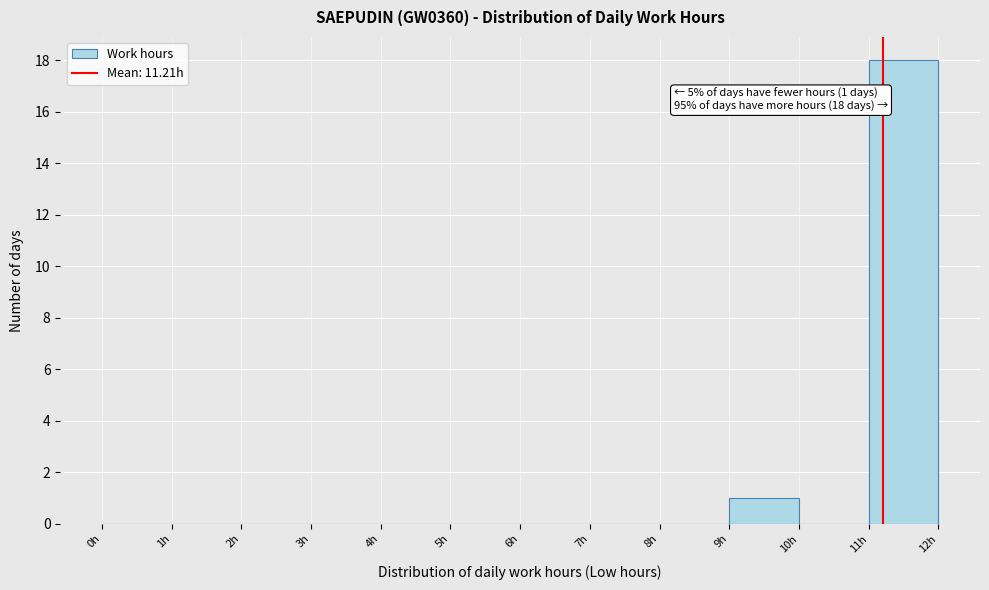

Over which range of the x-axis is the bar tallest?

11 to 12